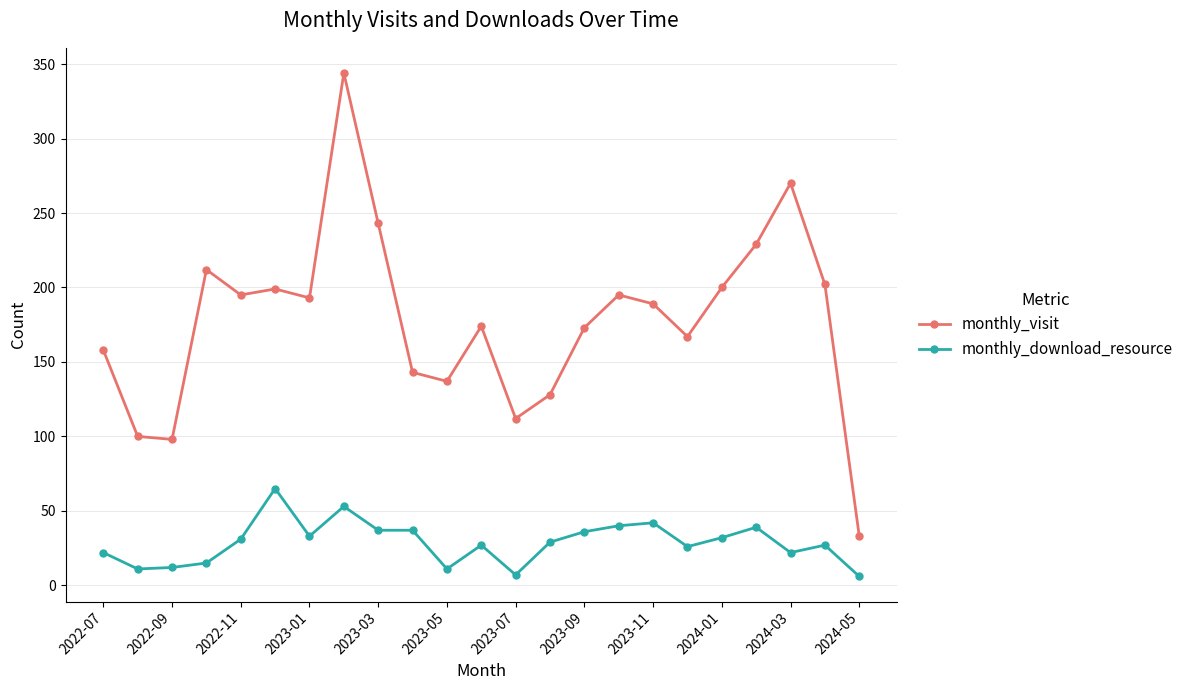

What is the difference between the maximum and minimum values in the monthly_download_resource series?

59